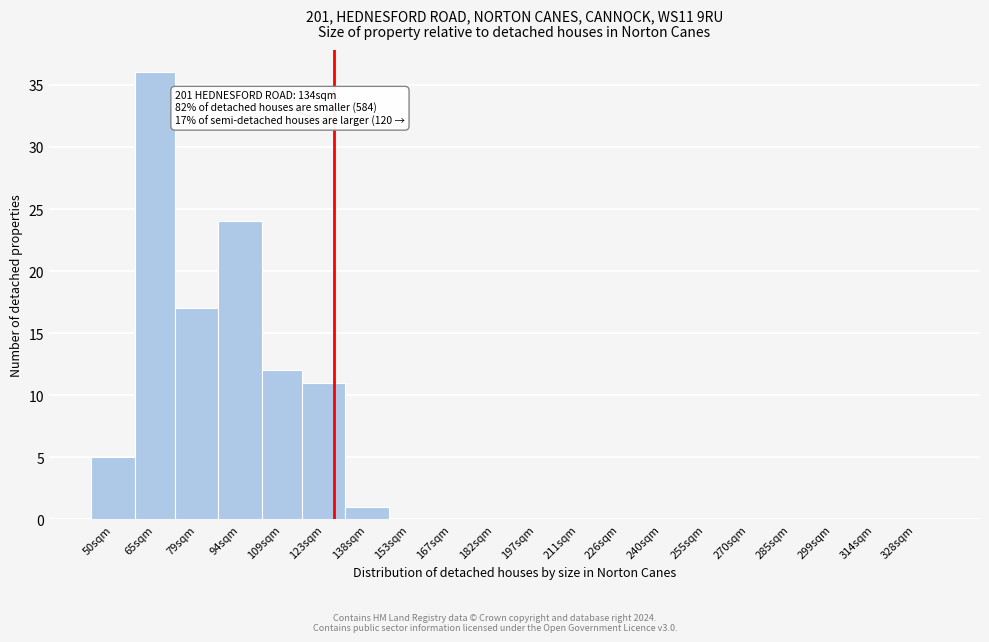

Reading left to right, extract all data points from this chart.

50sqm=5	65sqm=36	79sqm=17	94sqm=24	109sqm=12	123sqm=11	138sqm=1	153sqm=0	167sqm=0	182sqm=0	197sqm=0	211sqm=0	226sqm=0	240sqm=0	255sqm=0	270sqm=0	285sqm=0	299sqm=0	314sqm=0	328sqm=0